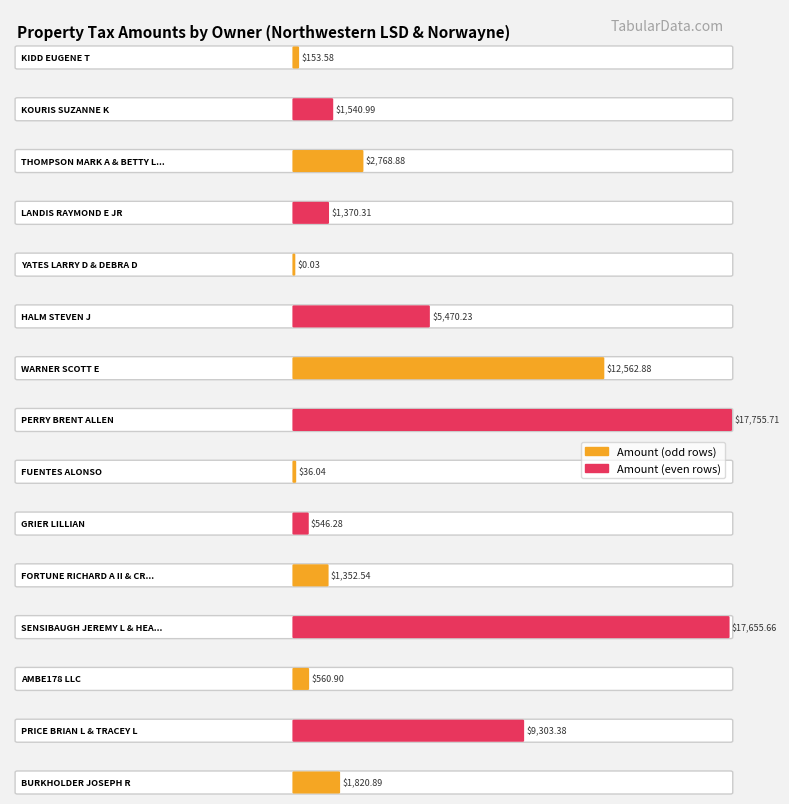

What is the sum of all values?

72898.3